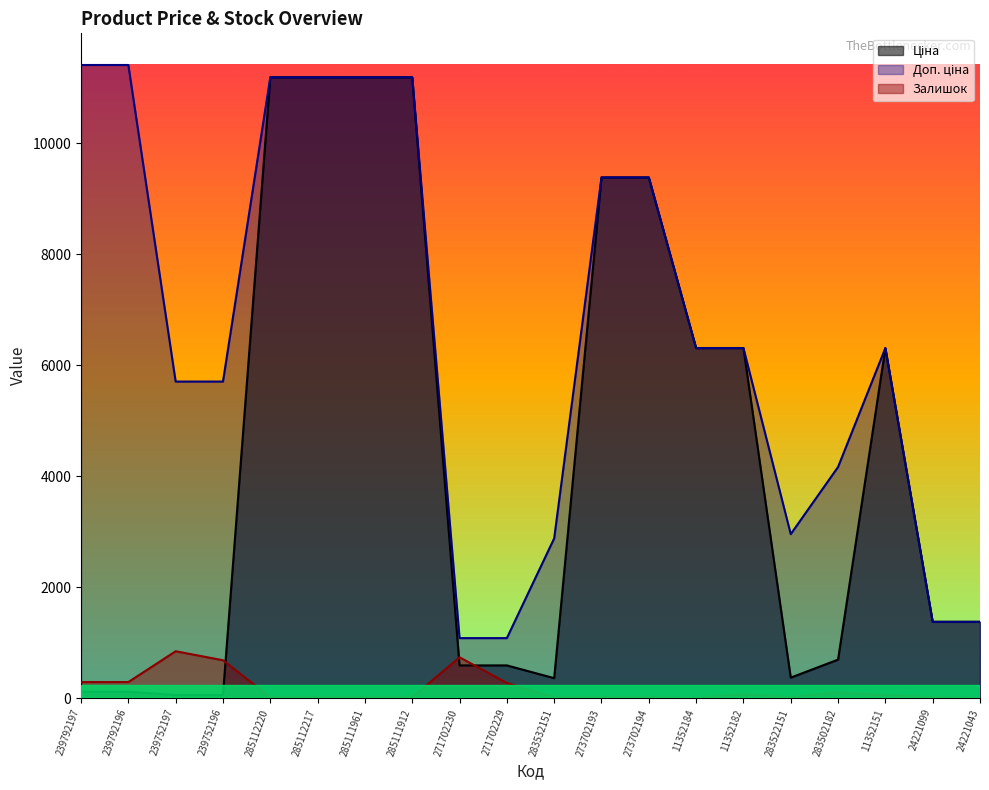

At 283532151, list the series in order from smallest to largest.

Залишок, Ціна, Доп. ціна